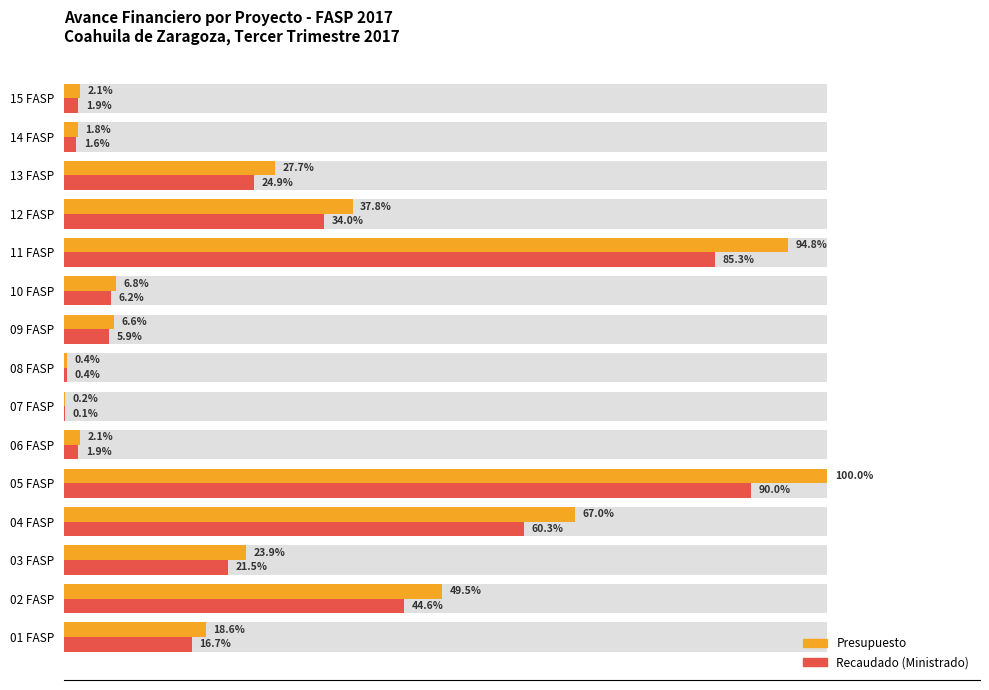

How many bars are there in total?

30